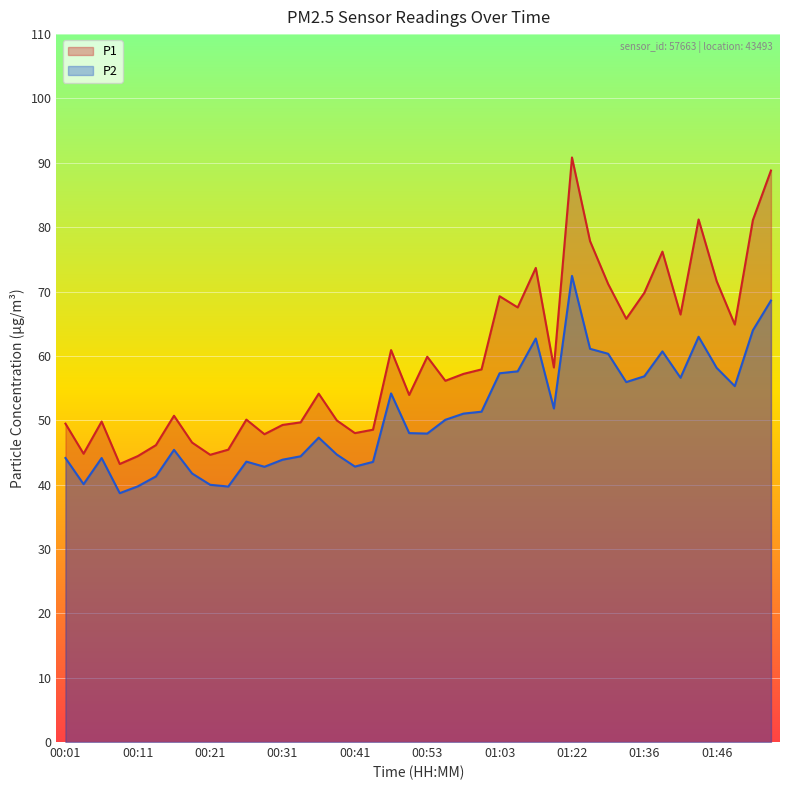

What is the spread (max minus min) of values at 01:43?

18.2